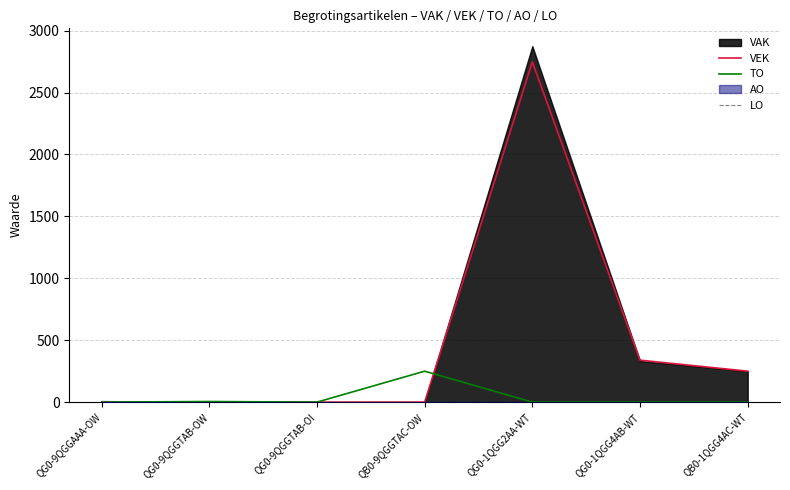

At which label does TO reach its peak?

QB0-9QGGTAC-OW